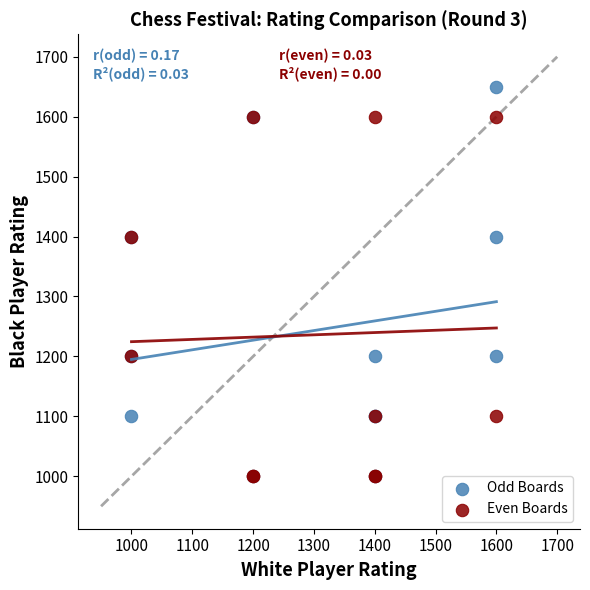

Which series reaches the maximum Y coordinate?

Odd Boards